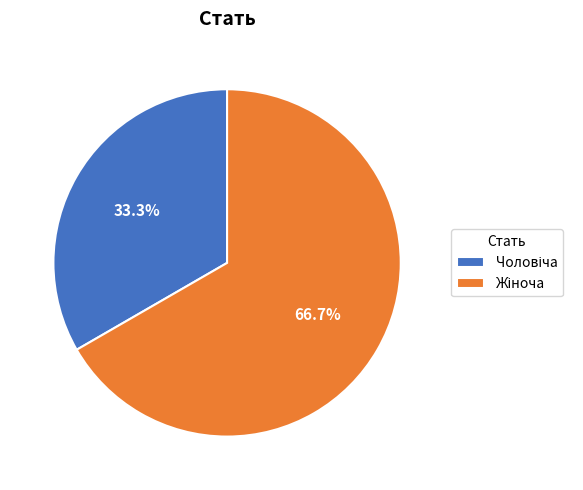

Is there a majority slice in this chart?

Yes